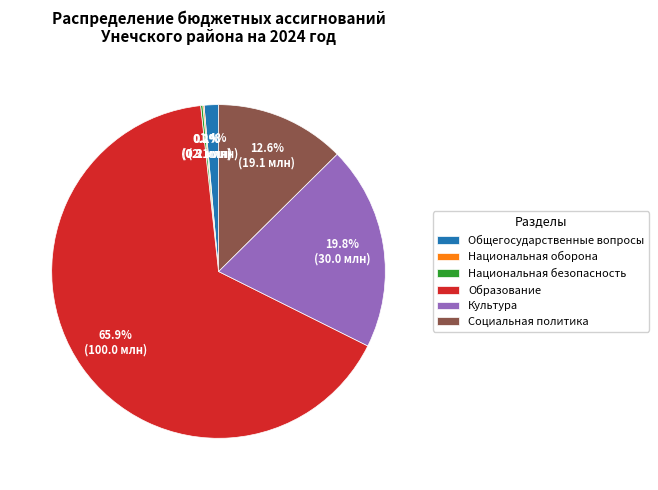

Combined, what portion of the pie is Социальная политика and Общегосударственные вопросы?

14.0%